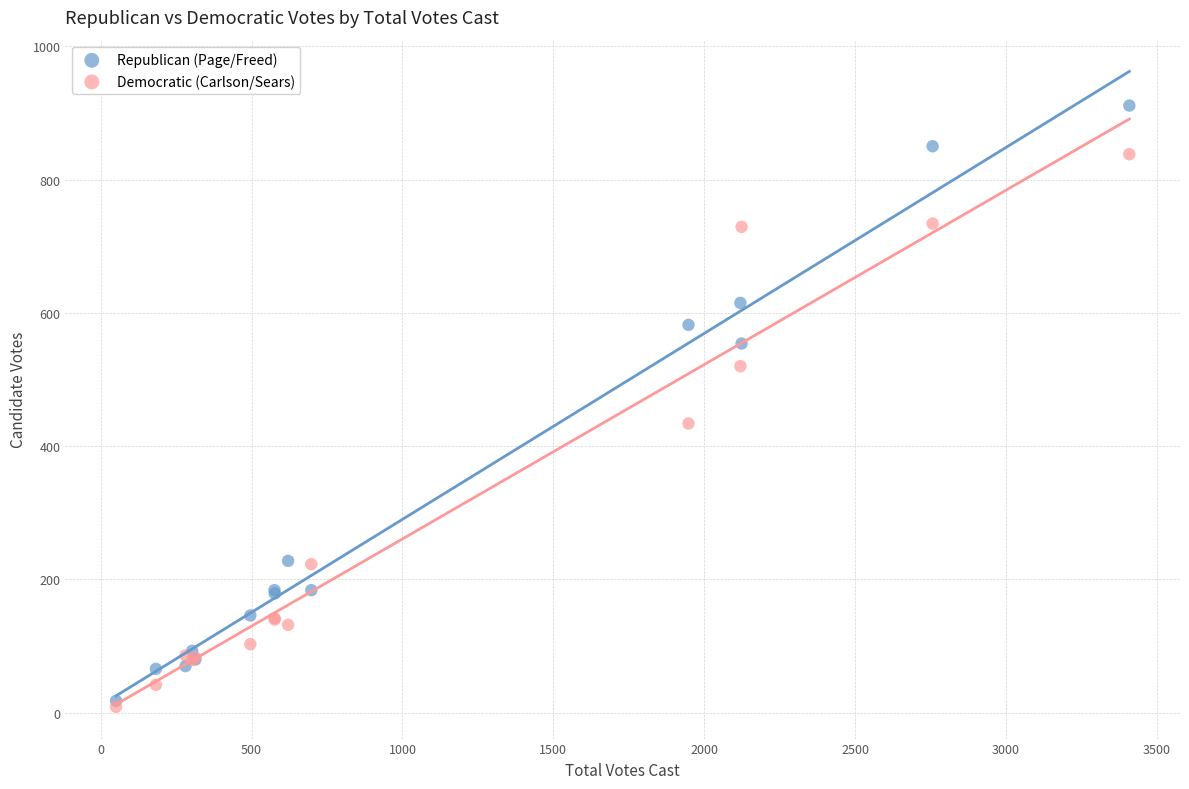

In the Democratic (Carlson/Sears) series, what Y value is closest to 423?

434